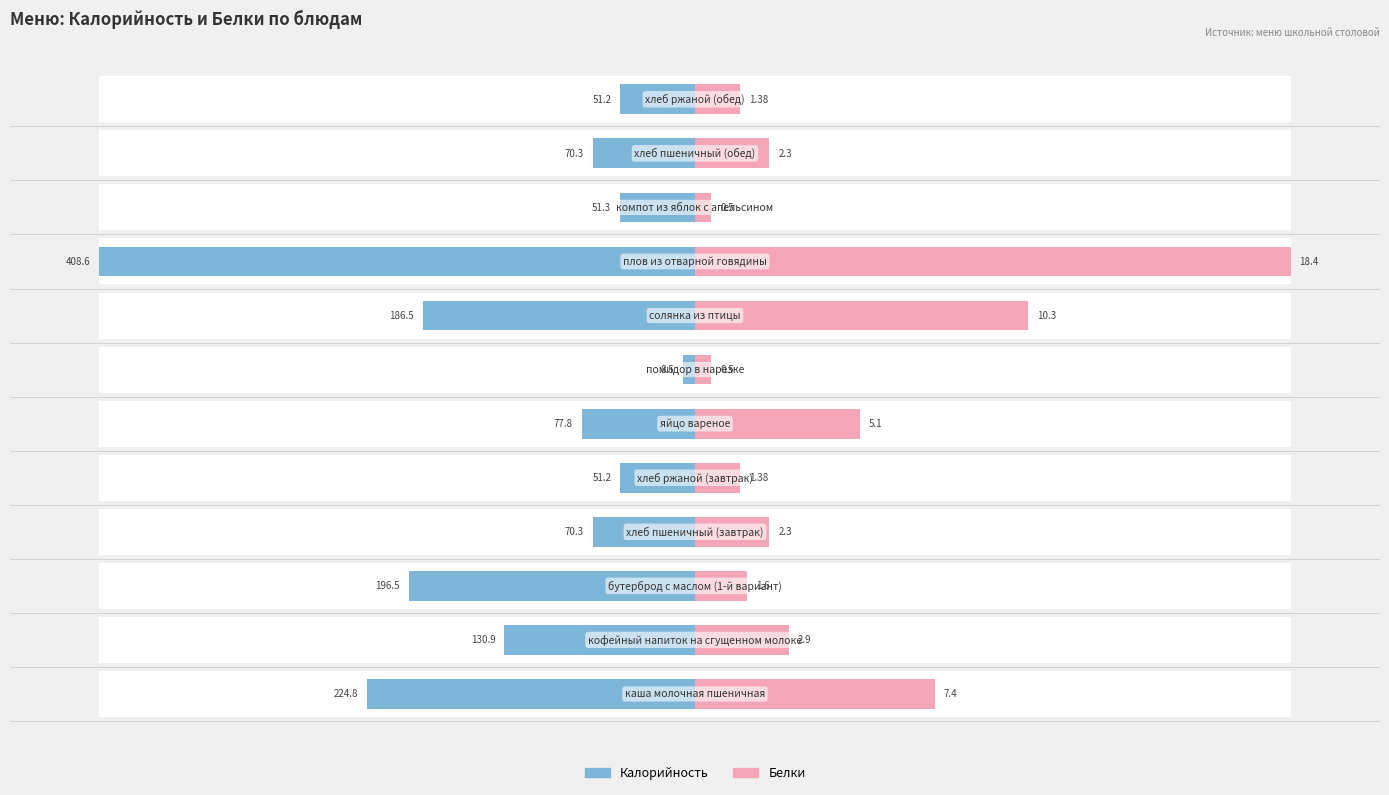

How many data points does each series have?

12